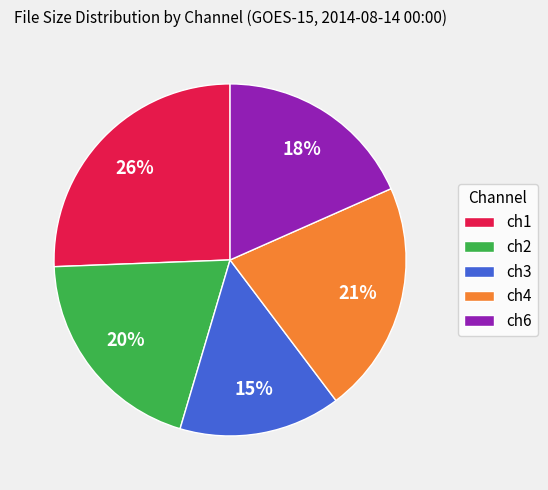

Is it true that ch6 is 18% of the pie?

True